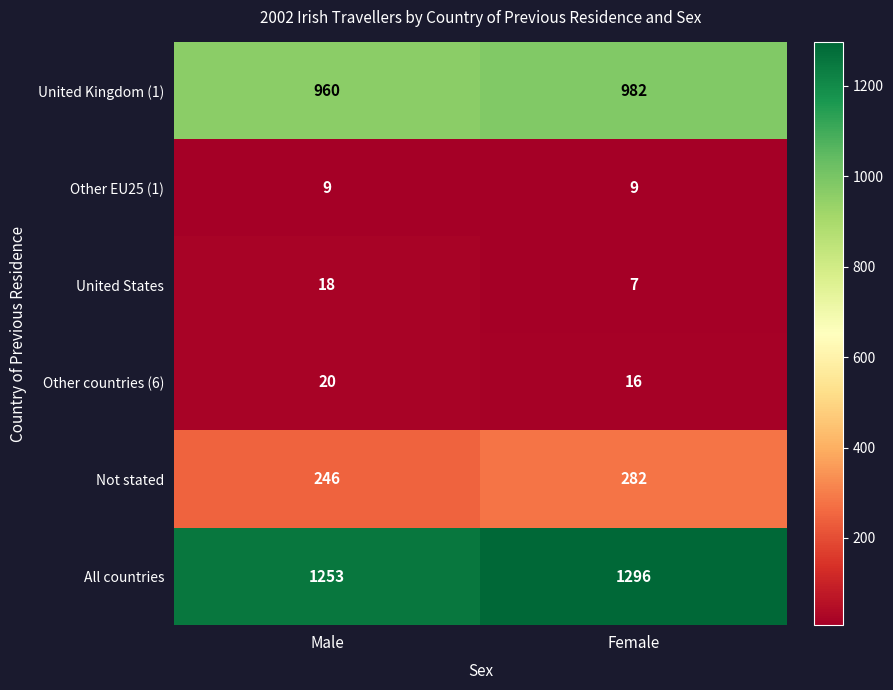

Reading left to right, extract all data points from this chart.

United Kingdom (1): 960	982
Other EU25 (1): 9	9
United States: 18	7
Other countries (6): 20	16
Not stated: 246	282
All countries: 1253	1296